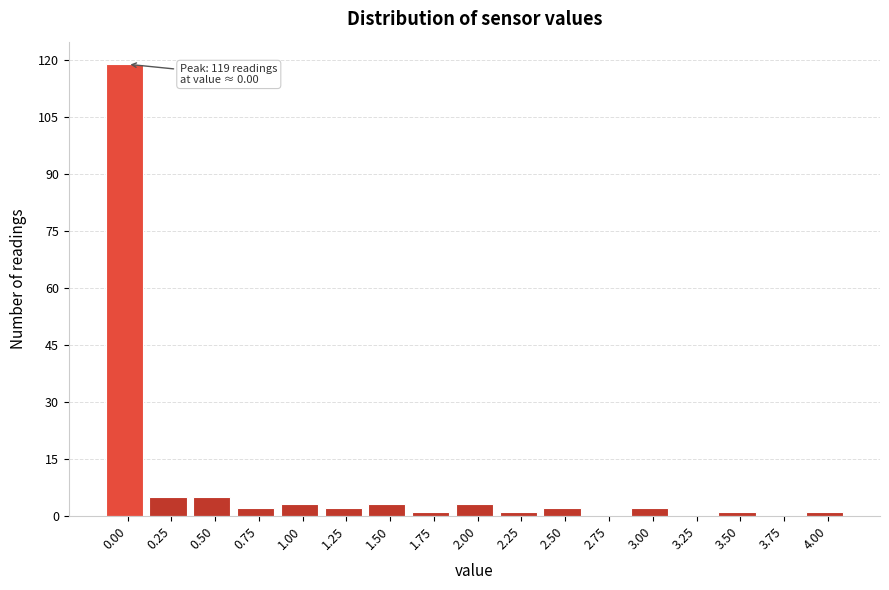

Reading right to left, what are all the values shown in this chart?

4.00=1	3.75=0	3.50=1	3.25=0	3.00=2	2.75=0	2.50=2	2.25=1	2.00=3	1.75=1	1.50=3	1.25=2	1.00=3	0.75=2	0.50=5	0.25=5	0.00=119